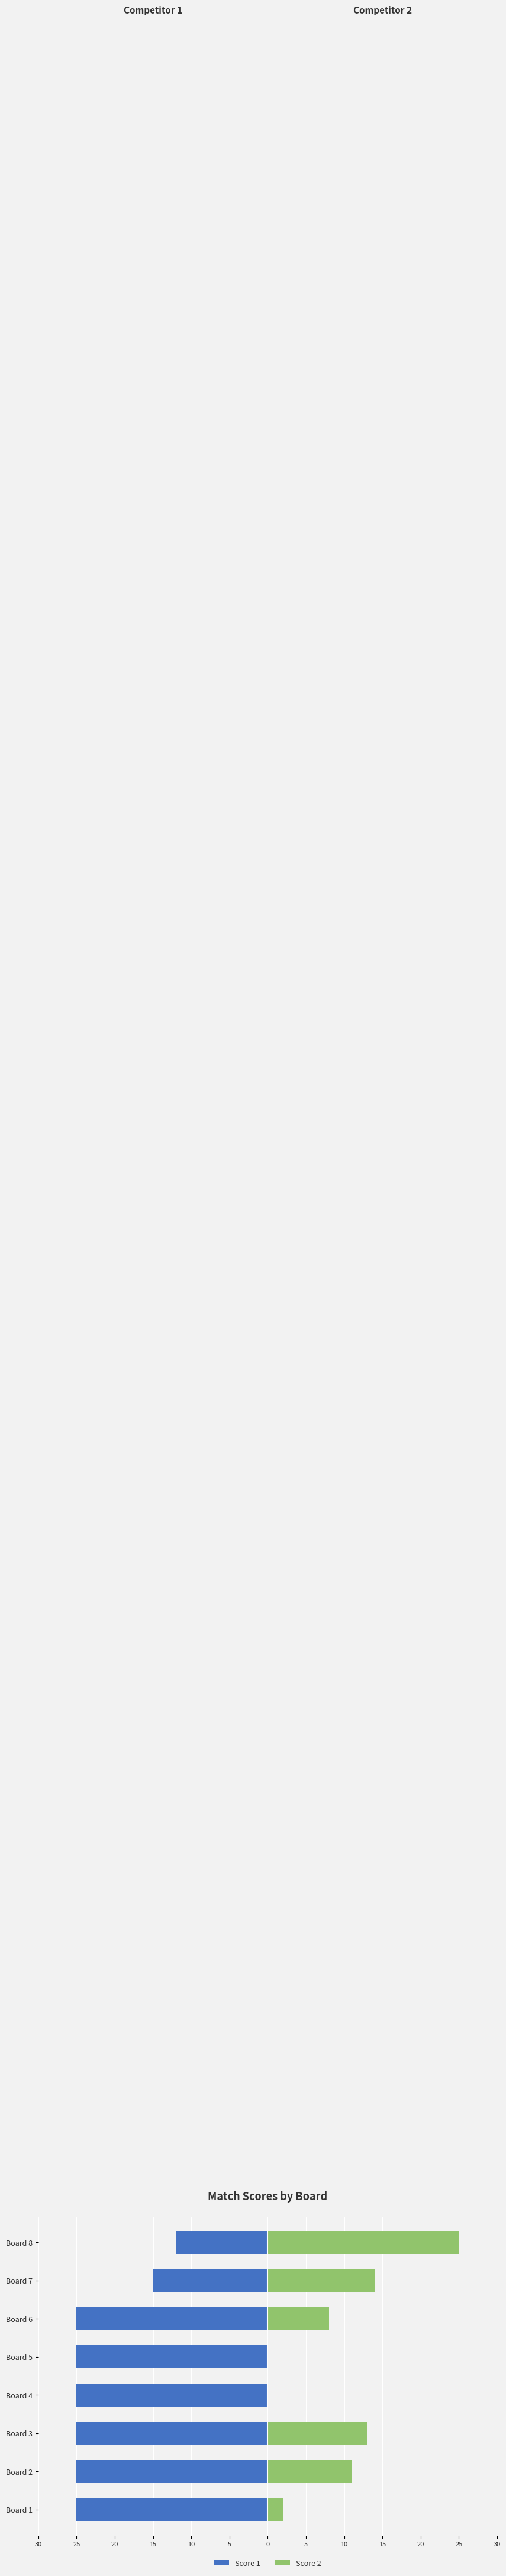

How many data points in Score 2 are less than 11?

4